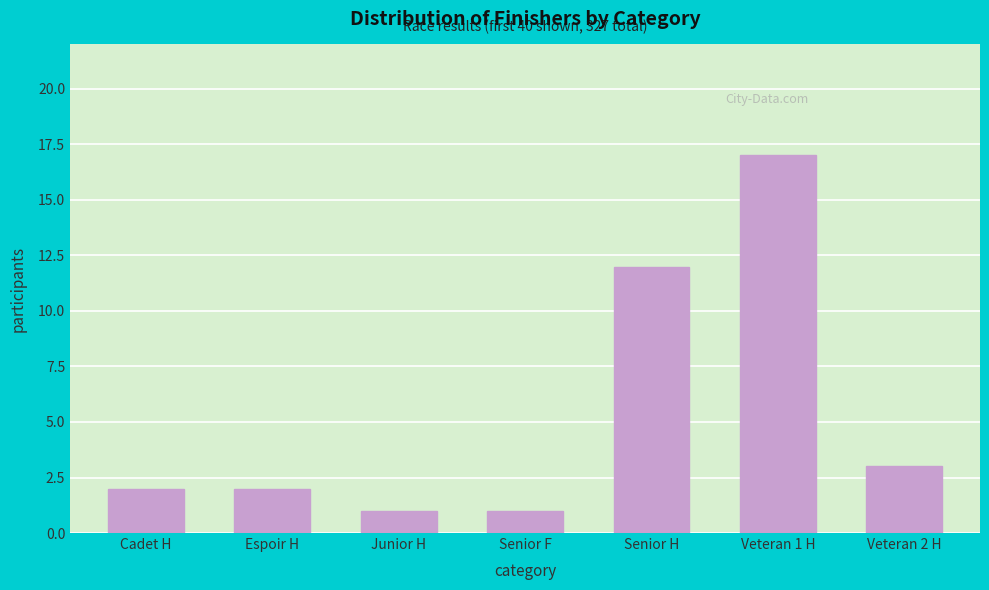

Reading right to left, extract all data points from this chart.

Veteran 2 H=3	Veteran 1 H=17	Senior H=12	Senior F=1	Junior H=1	Espoir H=2	Cadet H=2